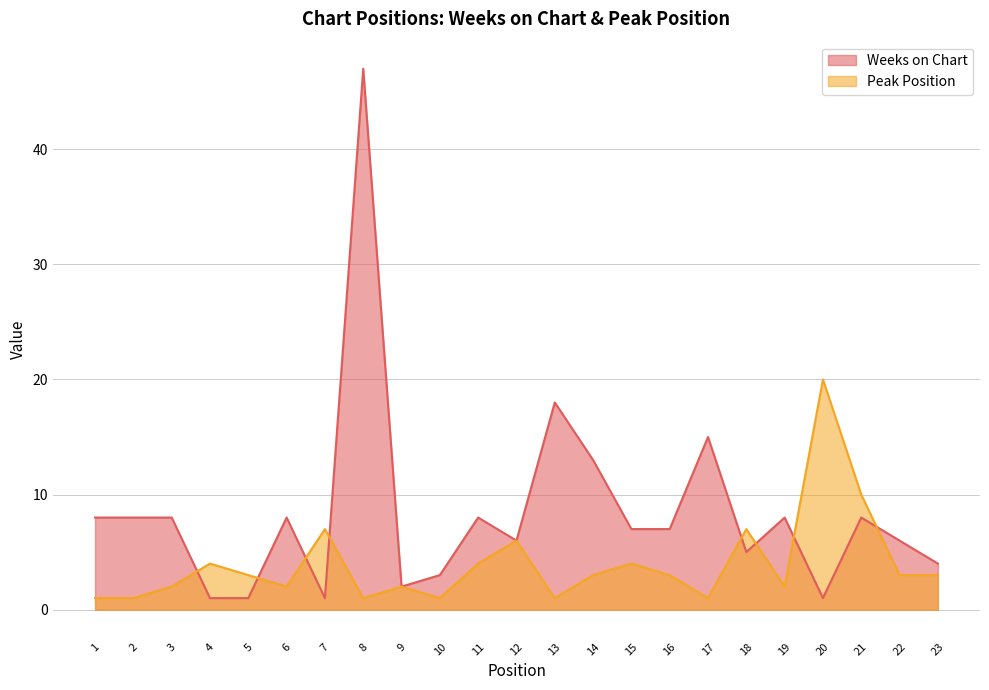

What is the sum of the Peak Position values at 10 and 4?

5